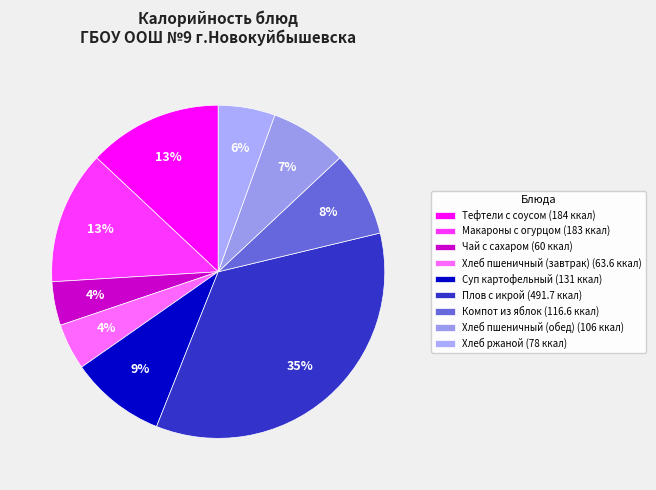

Count the number of slices in the pie.

9